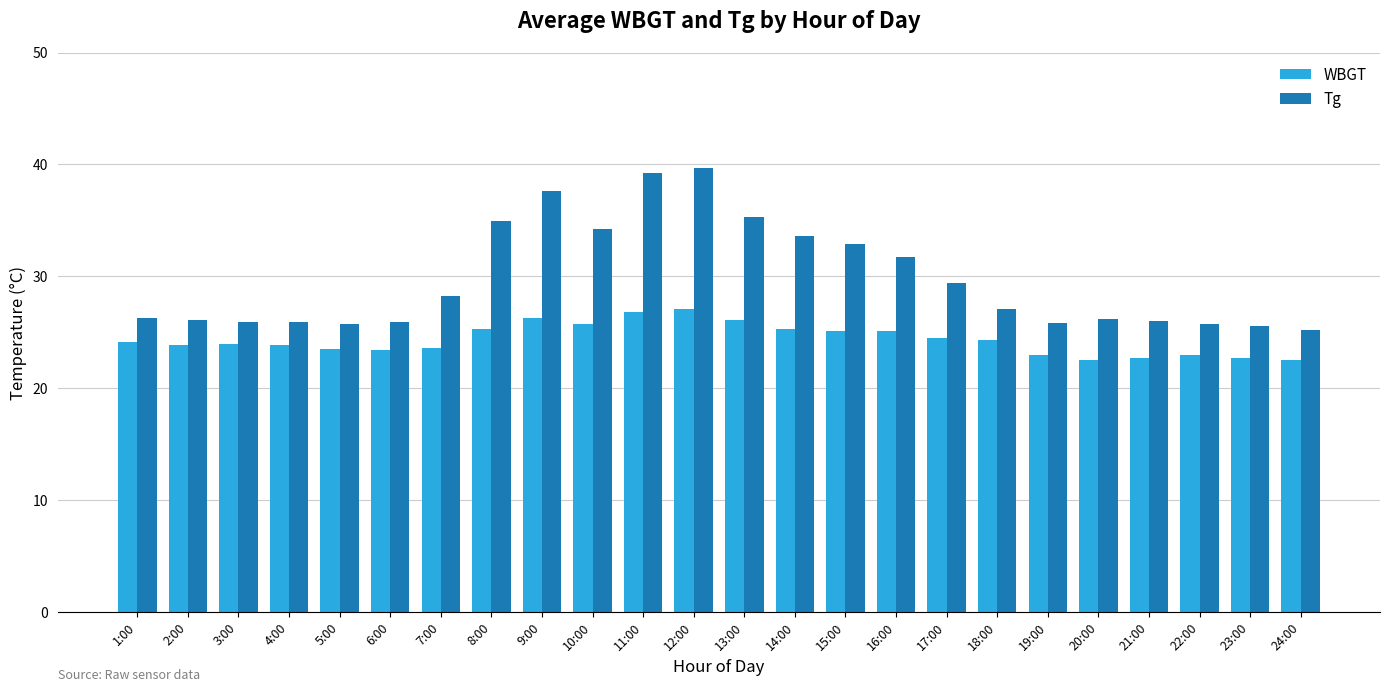

What is the difference between the maximum and minimum values in the WBGT series?

4.6